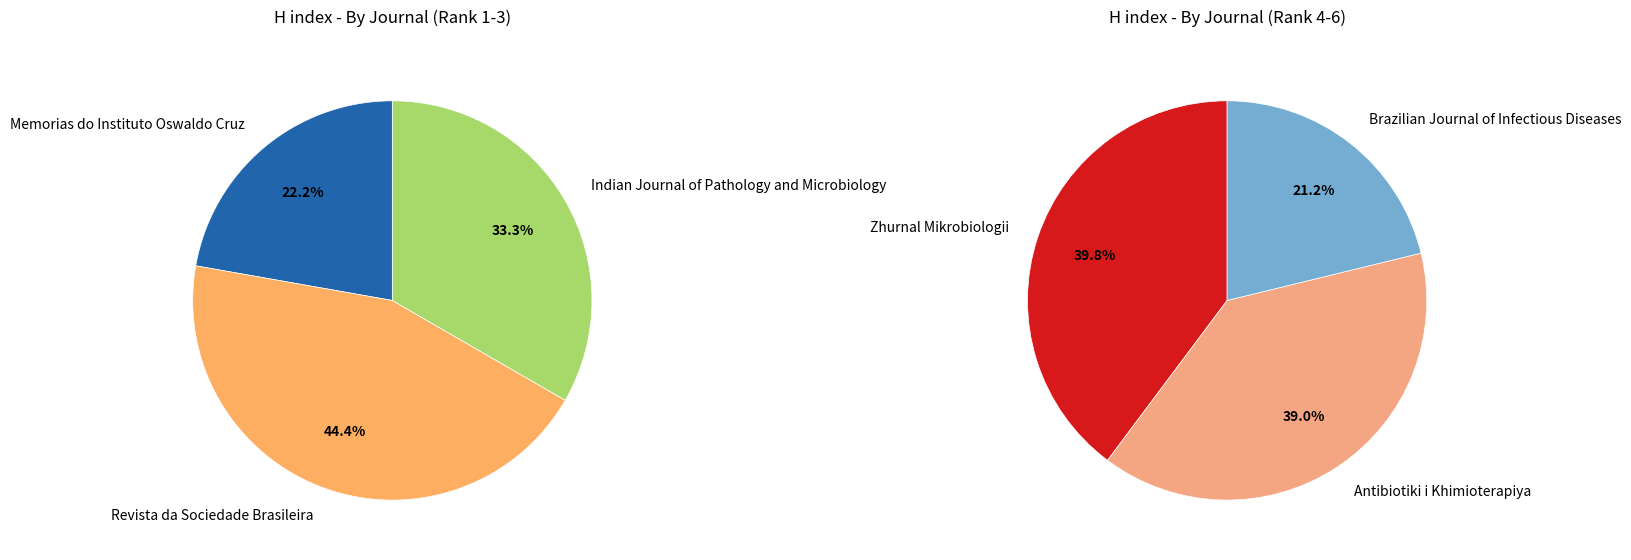

Does any single category account for the majority?

No